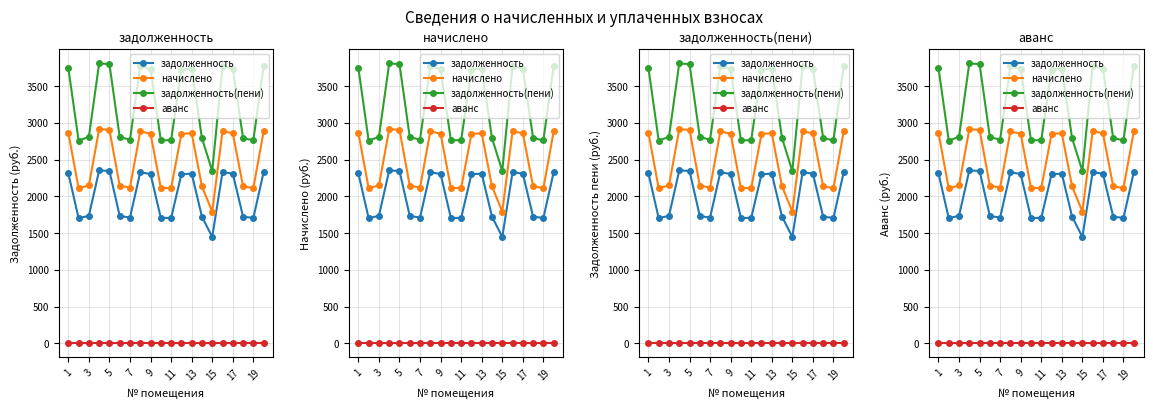

Is it true that начислено equals 705.1 at 11?

False